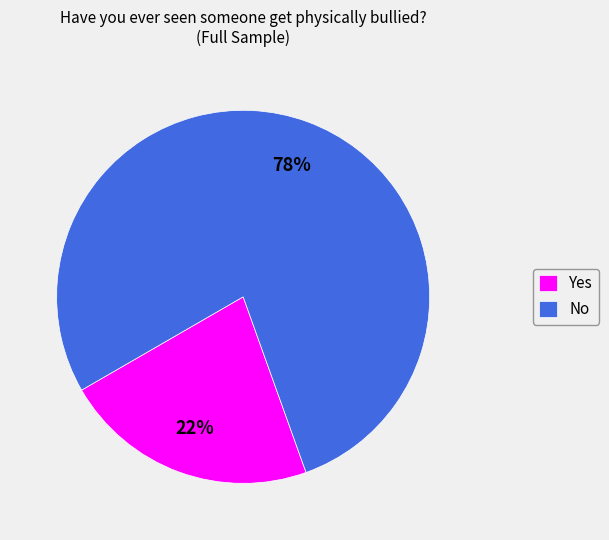

The Yes slice represents 22% of the pie. True or false?

True